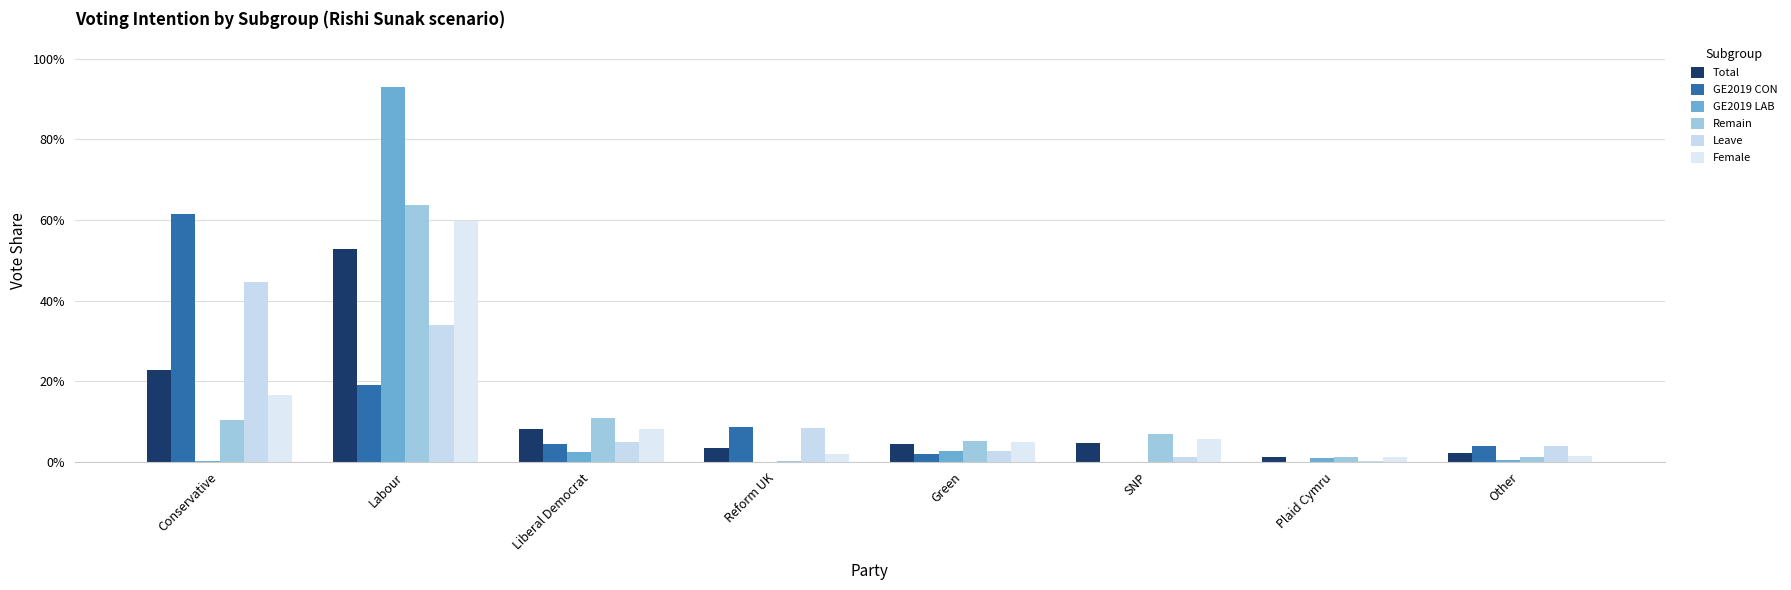

Between Reform UK and Plaid Cymru, which series saw the biggest shift?

GE2019 CON